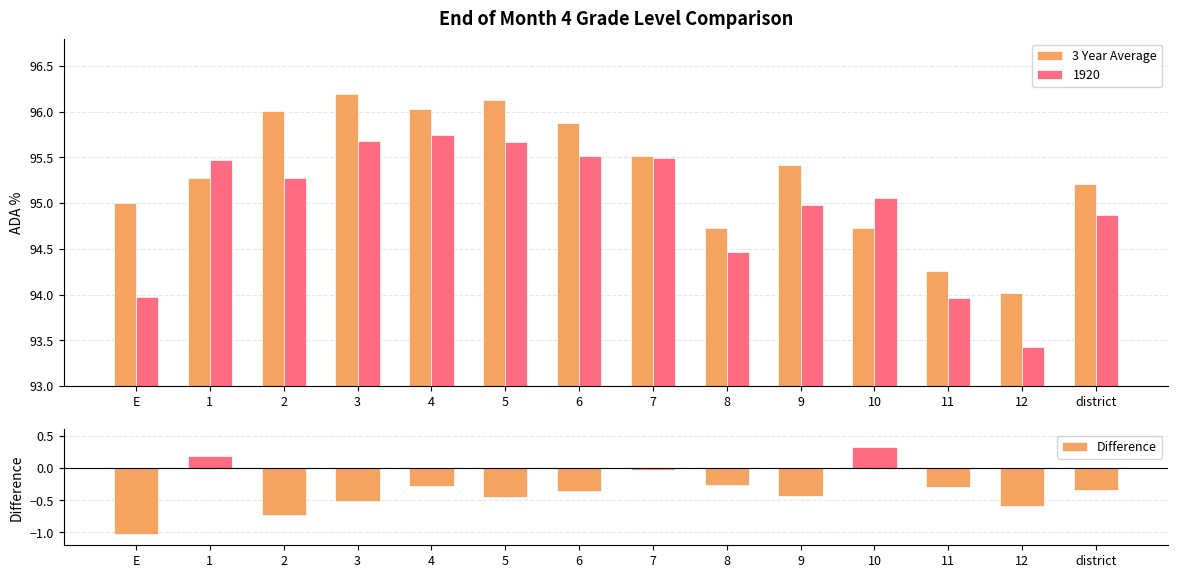

Is it true that Difference equals -0.6 at 9?

False